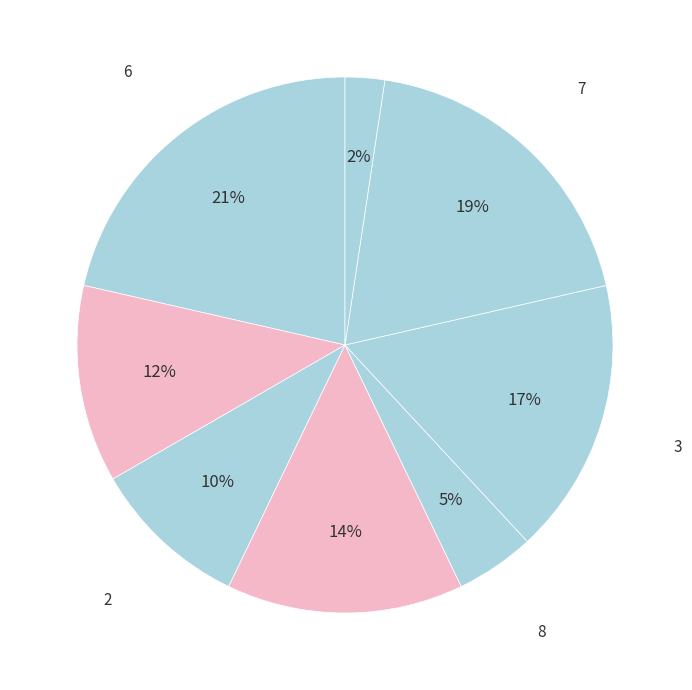

How many slices are in this pie chart?

8